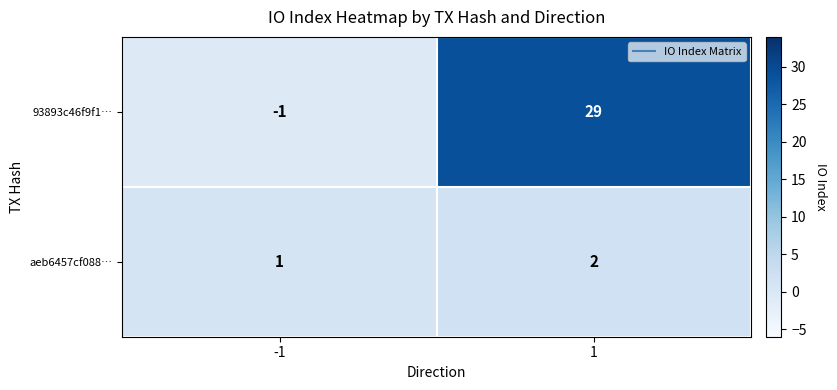

At which category is the sum across all series the highest?

1